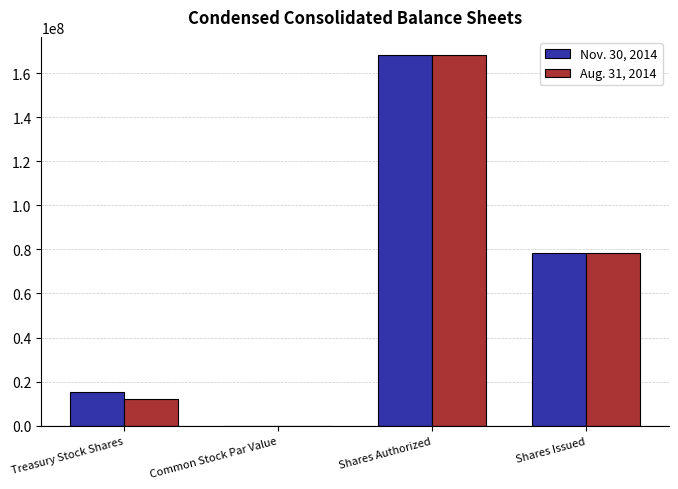

What are all the series names shown in the legend?

Nov. 30, 2014, Aug. 31, 2014